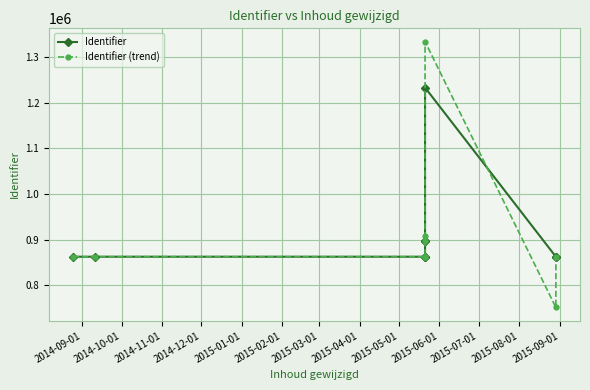

Which has a higher value, 2014-12-01 or 2015-02-01?

2015-02-01